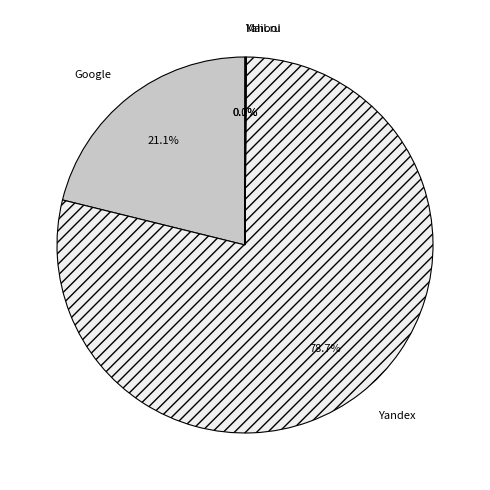

What is the total percentage of Google and Yandex?

99.9%